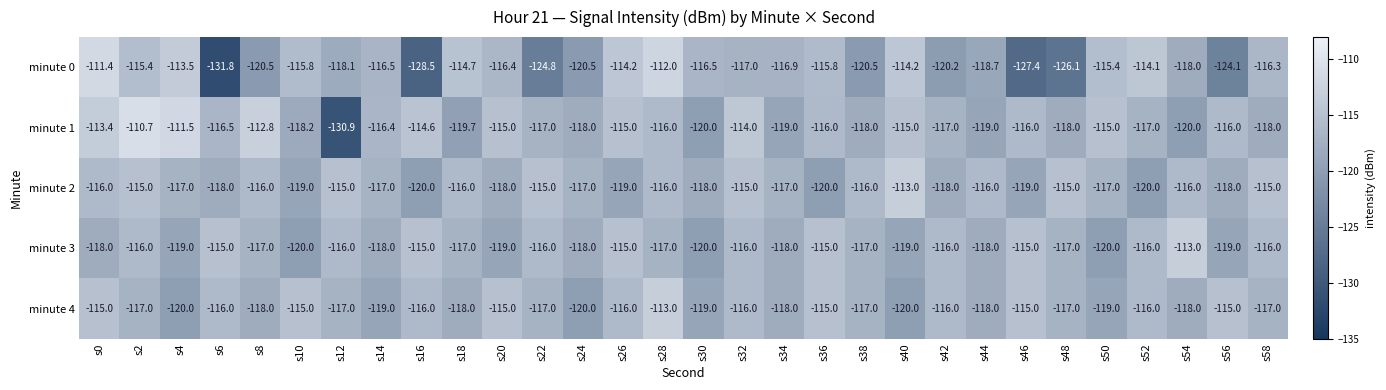

At which label does minute 4 first exceed -117?

s0